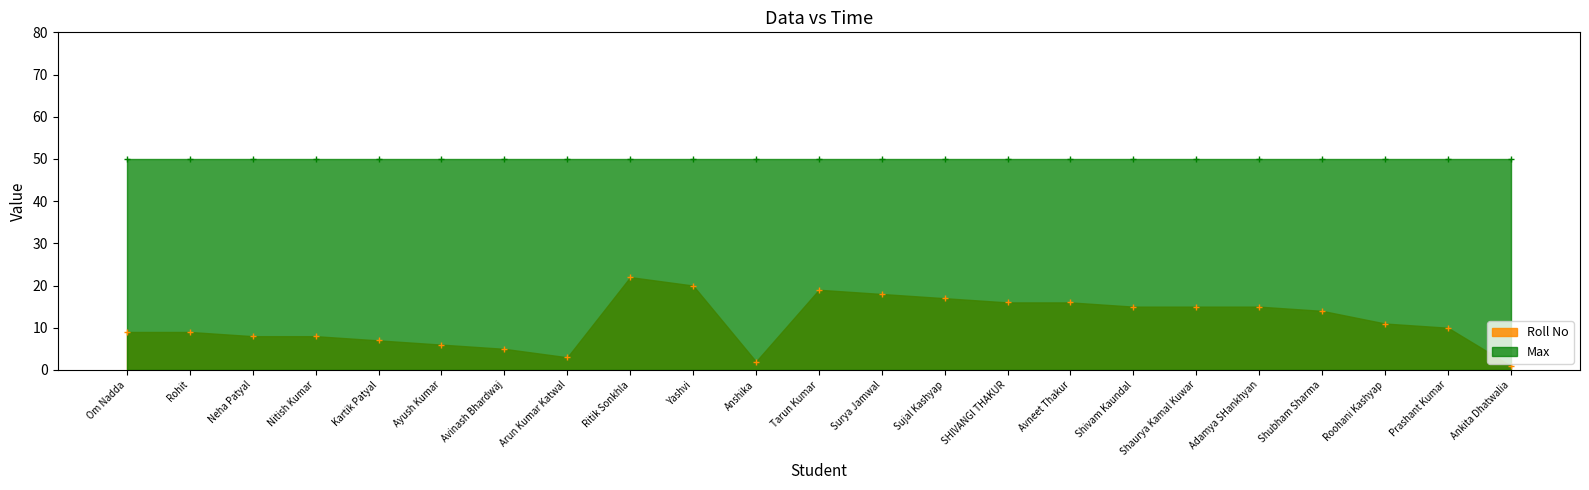

Which has a higher value, Om Nadda or Surya Jamwal?

Surya Jamwal